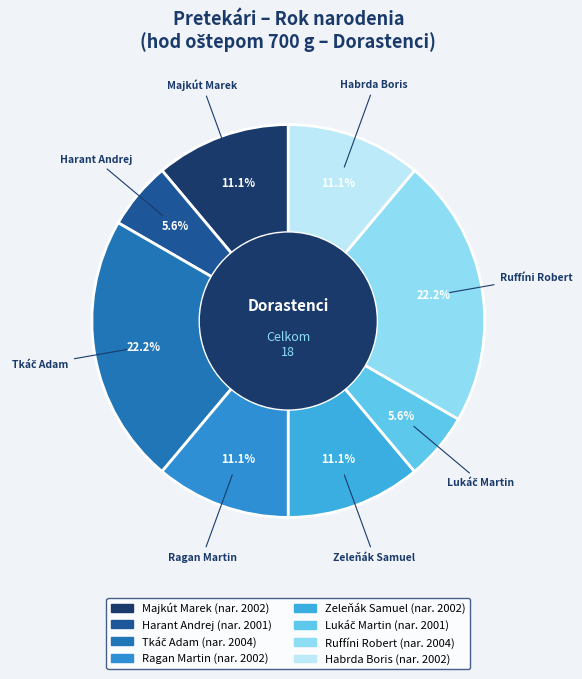

What is the total percentage of Habrda Boris and Ruffíni Robert?

33.3%